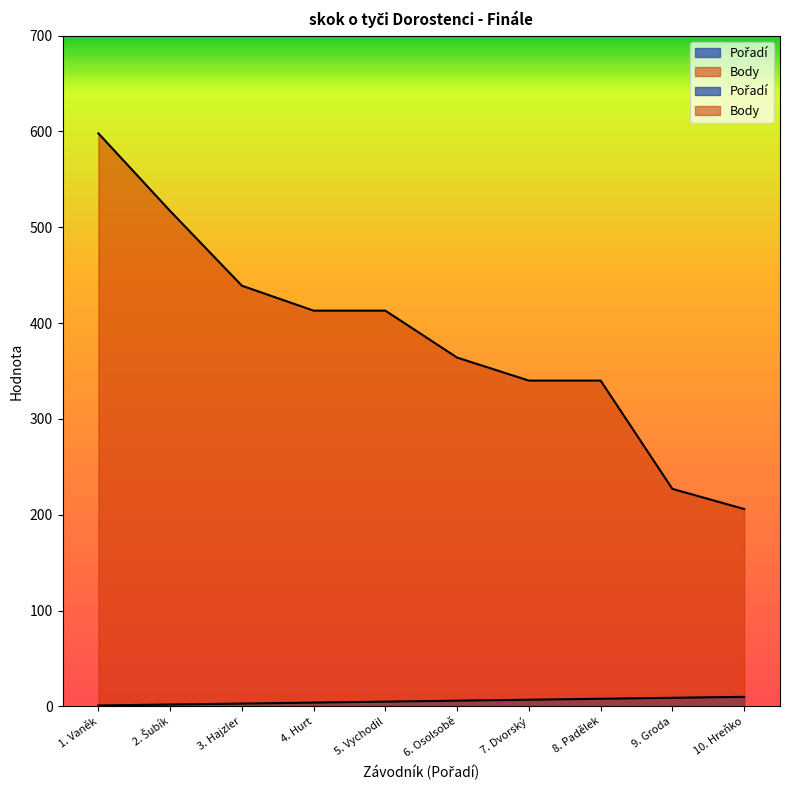

What is the lowest value of the Body series?

206